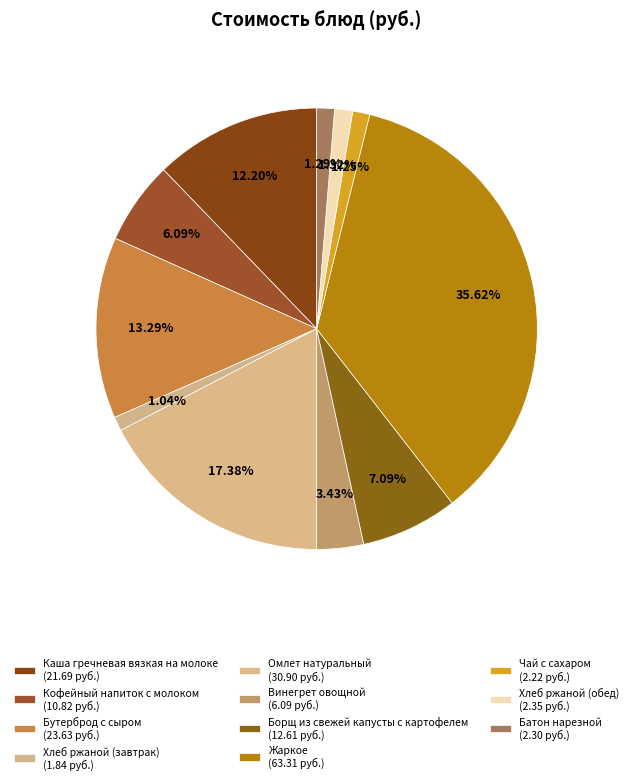

Which has a higher value, Чай с сахаром or Хлеб ржаной (обед)?

Хлеб ржаной (обед)